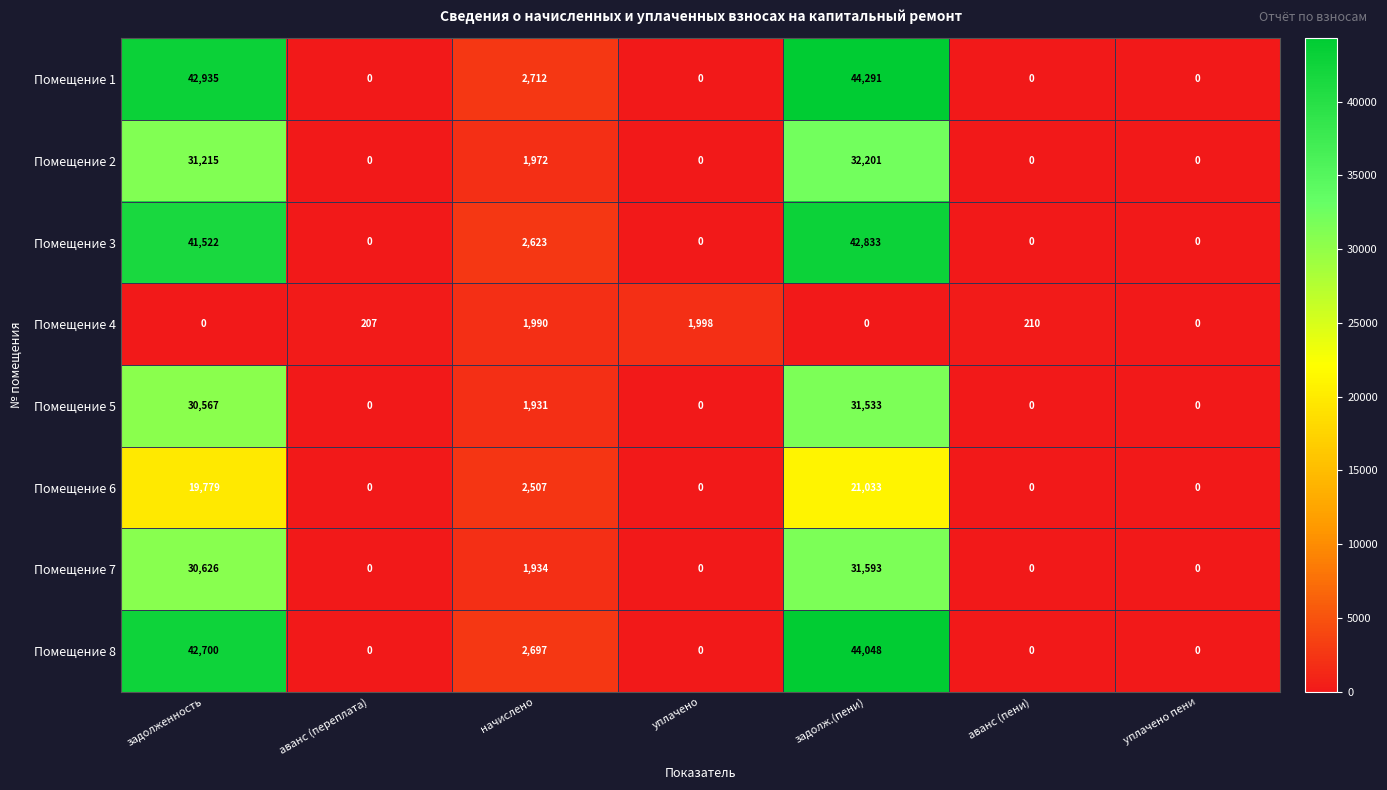

List the series in order of their peak value, lowest first.

Помещение 4, Помещение 6, Помещение 5, Помещение 7, Помещение 2, Помещение 3, Помещение 8, Помещение 1